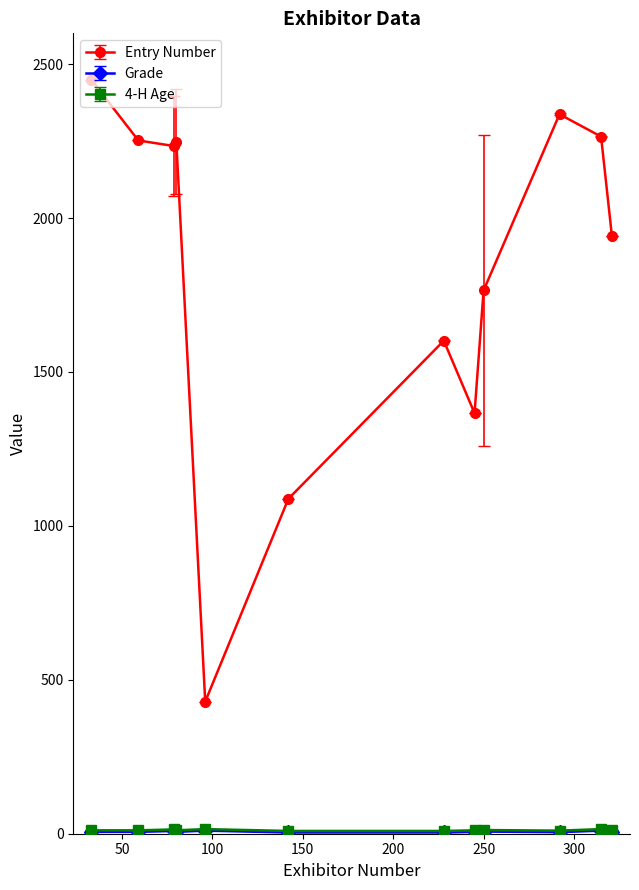

At how many categories does at least one series exceed 2007?

6